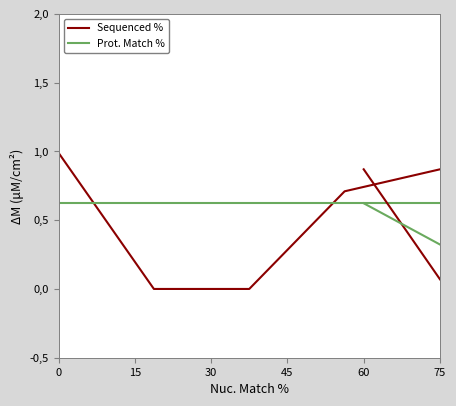

How many data points does each series have?

5